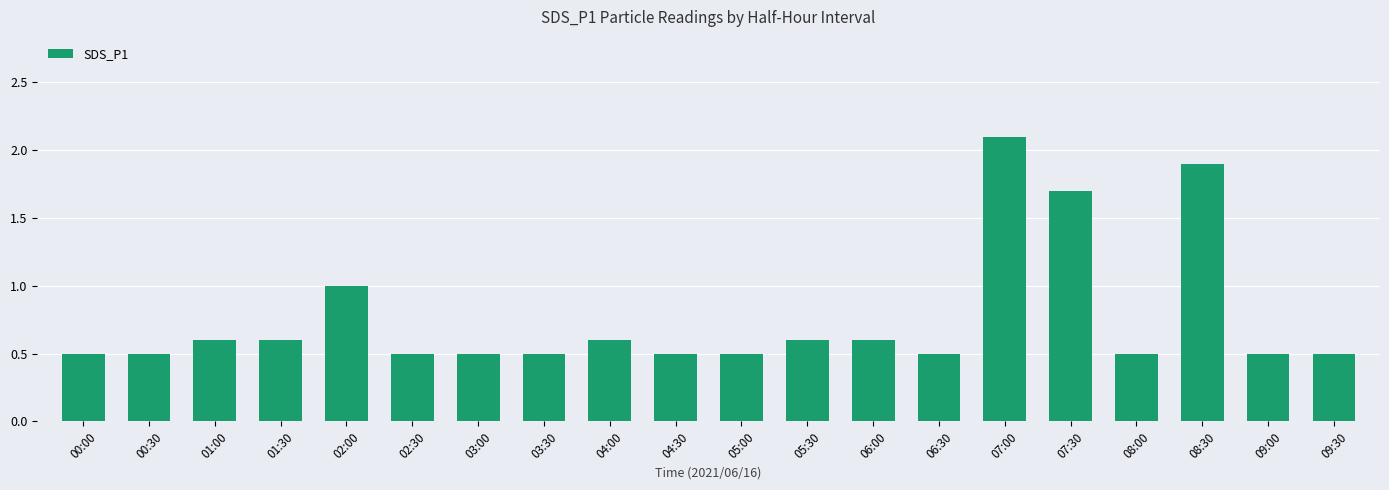

Read the value at 08:30.

1.9